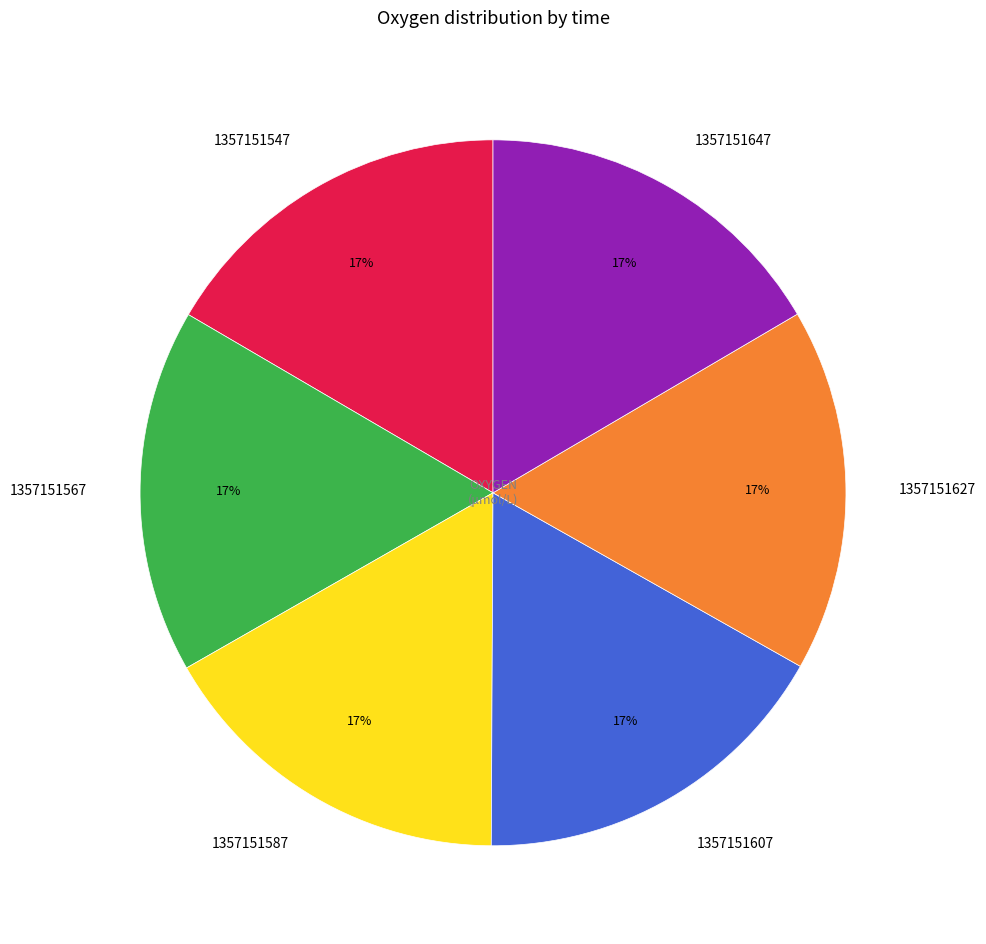

Is the sum of 1357151607 and 1357151567 greater than half?

No